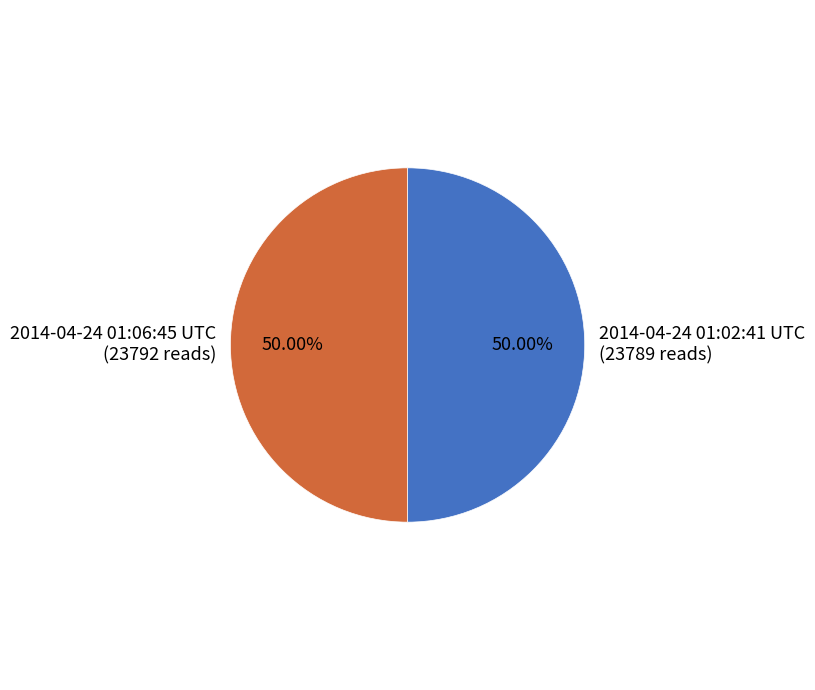

What is the ratio of the value at 2014-04-24 01:02:41 UTC (23789 reads) to the value at 2014-04-24 01:06:45 UTC (23792 reads)?

1.0